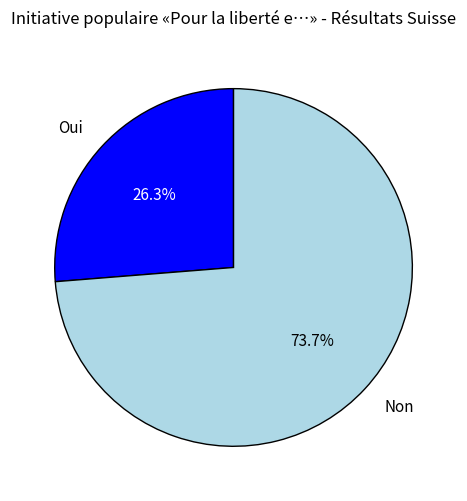

Is there any slice that represents more than half of the pie?

Yes